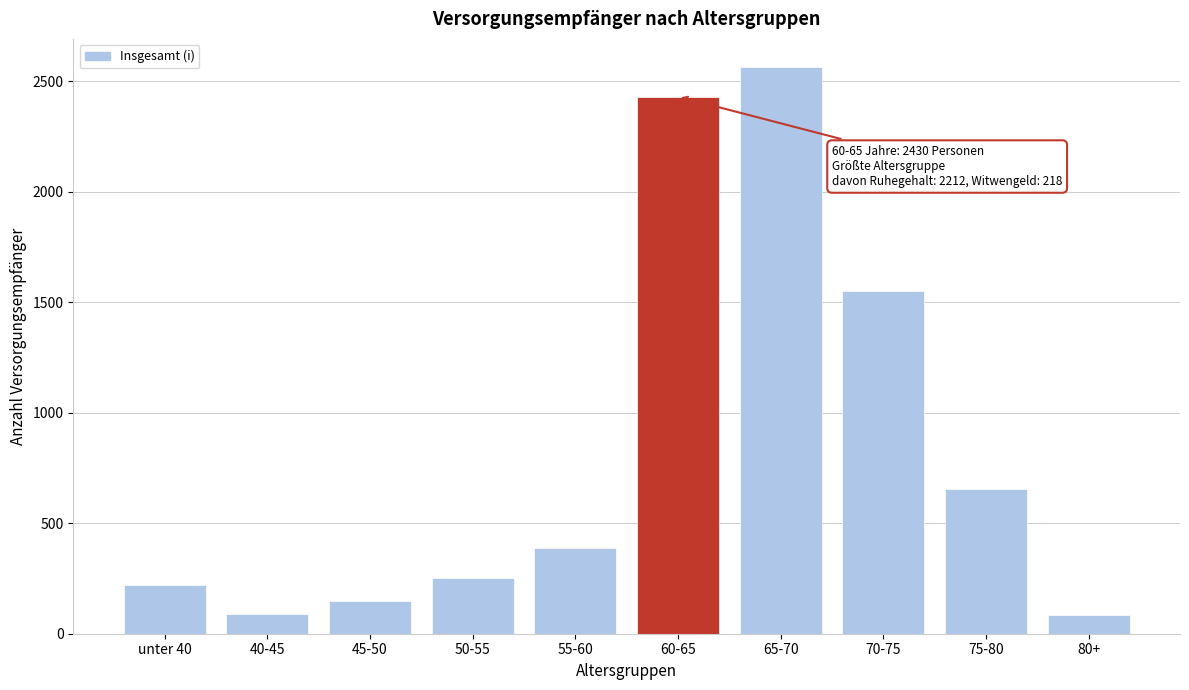

What is the label of the 4th bar from the right?

65-70